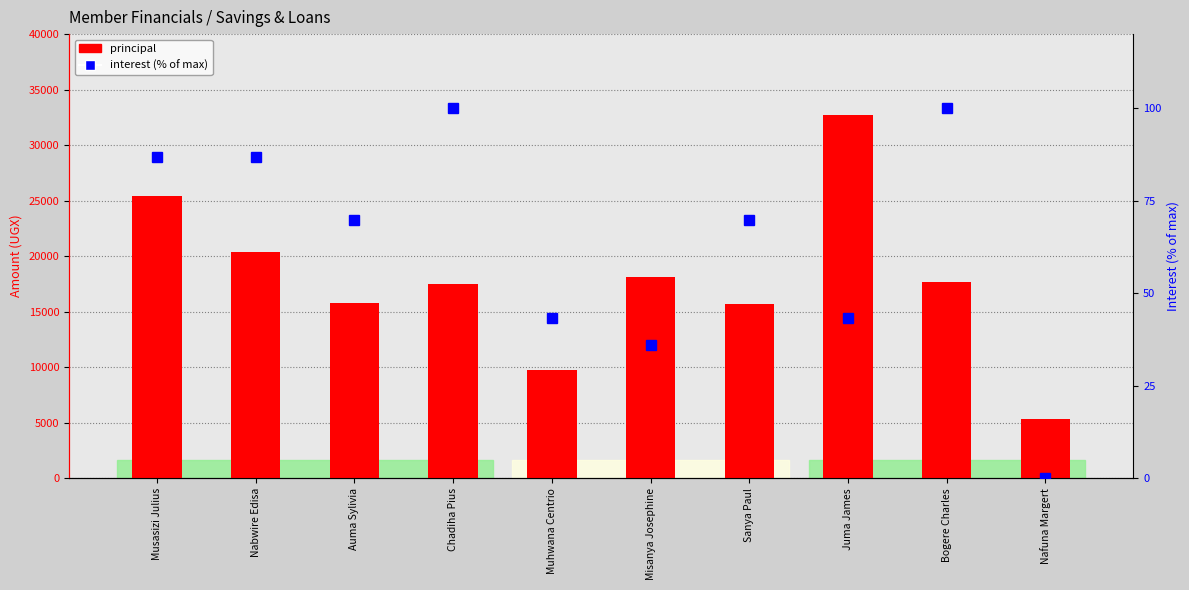

Reading right to left, what are all the values shown in this chart?

principal: 5300.0	17700.0	32700.0	15700.0	18100.0	9700.0	17500.0	15800.0	20400.0	25400.0
interest (% of max): 0.0	100.0	43.4	69.8	35.8	43.4	100.0	69.8	86.8	86.8